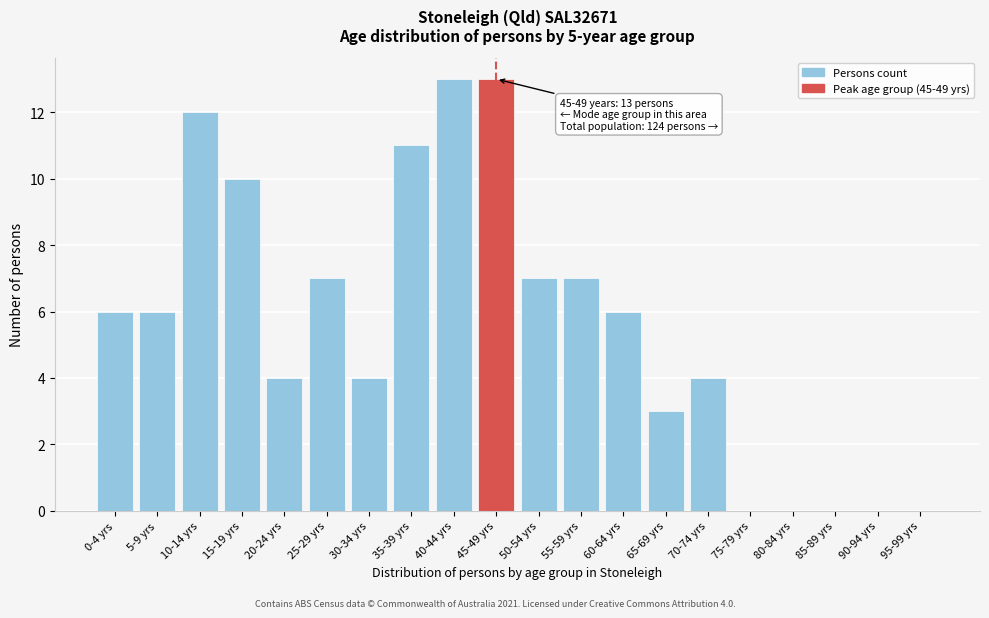

Reading right to left, transcribe all the data shown in this chart.

95-99 yrs=0	90-94 yrs=0	85-89 yrs=0	80-84 yrs=0	75-79 yrs=0	70-74 yrs=4	65-69 yrs=3	60-64 yrs=6	55-59 yrs=7	50-54 yrs=7	45-49 yrs=13	40-44 yrs=13	35-39 yrs=11	30-34 yrs=4	25-29 yrs=7	20-24 yrs=4	15-19 yrs=10	10-14 yrs=12	5-9 yrs=6	0-4 yrs=6